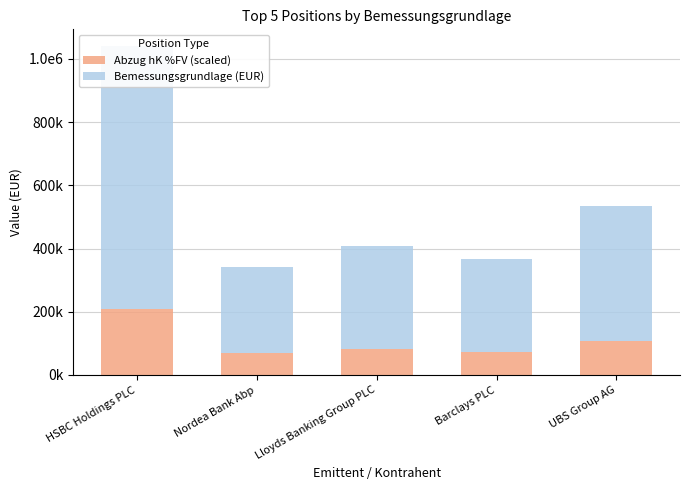

The value of Bemessungsgrundlage (EUR) at HSBC Holdings PLC is 169629.0. True or false?

False